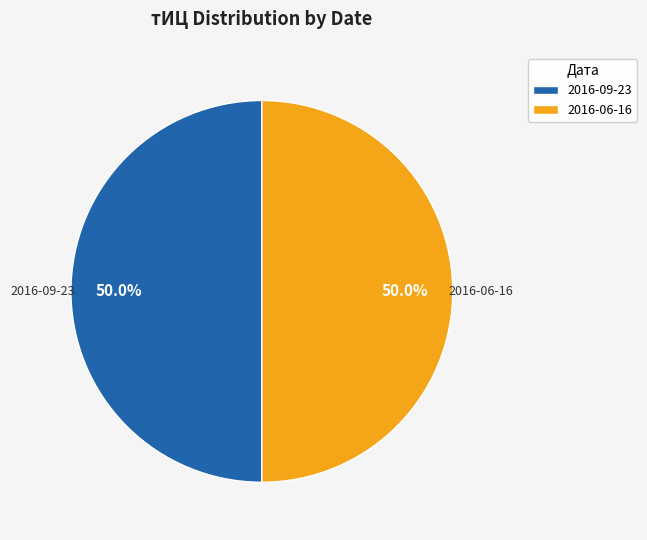

To the nearest percent, what is the average slice percentage?

50%